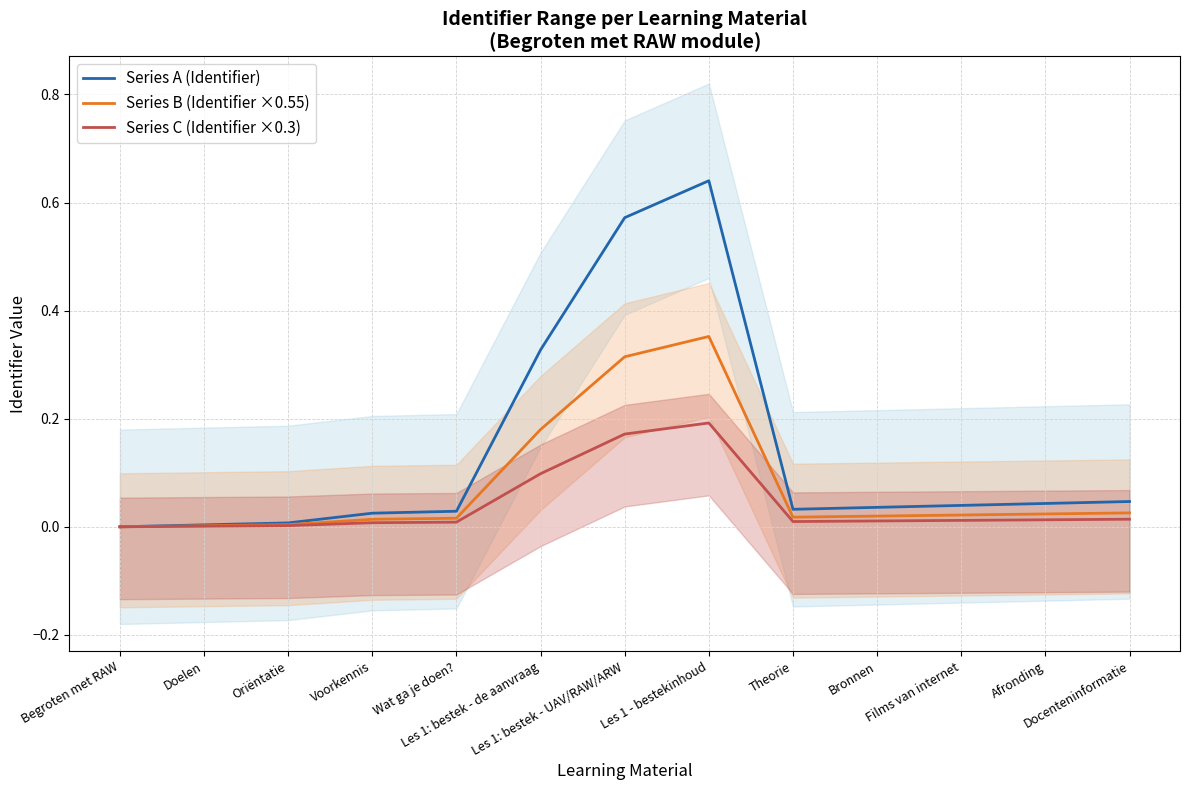

At which category does the chart reach its peak across all series?

Les 1 - bestekinhoud